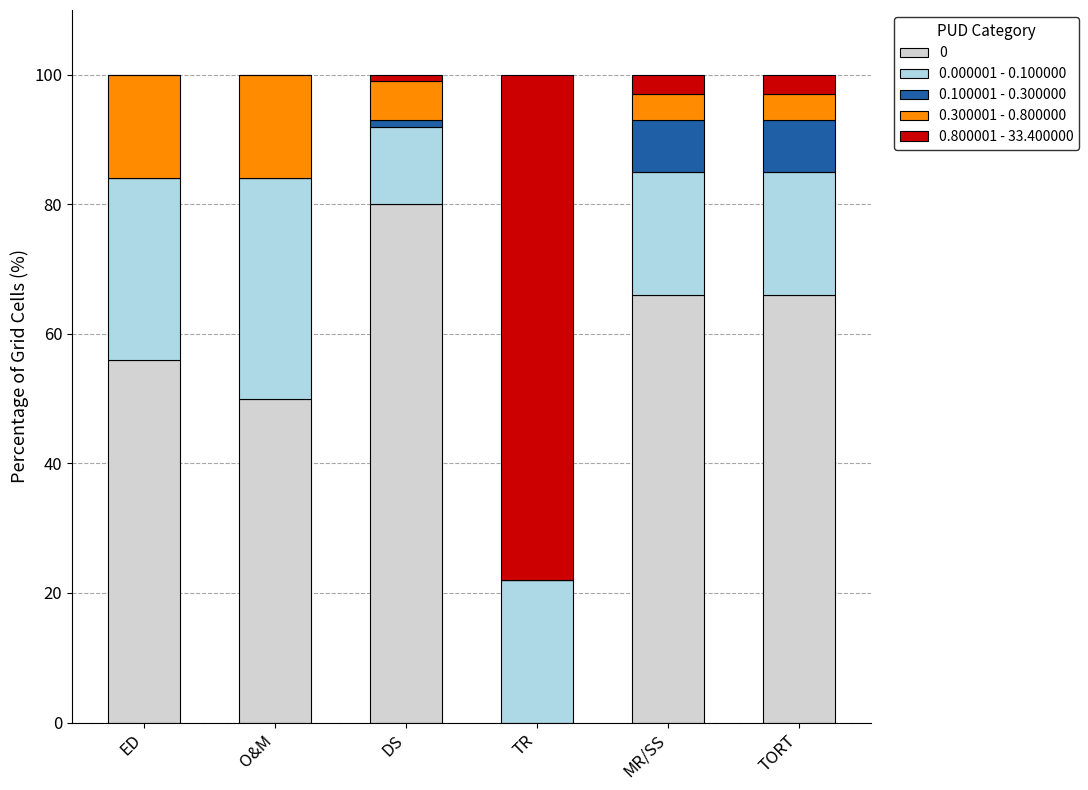

At which label does 0 reach its peak?

DS